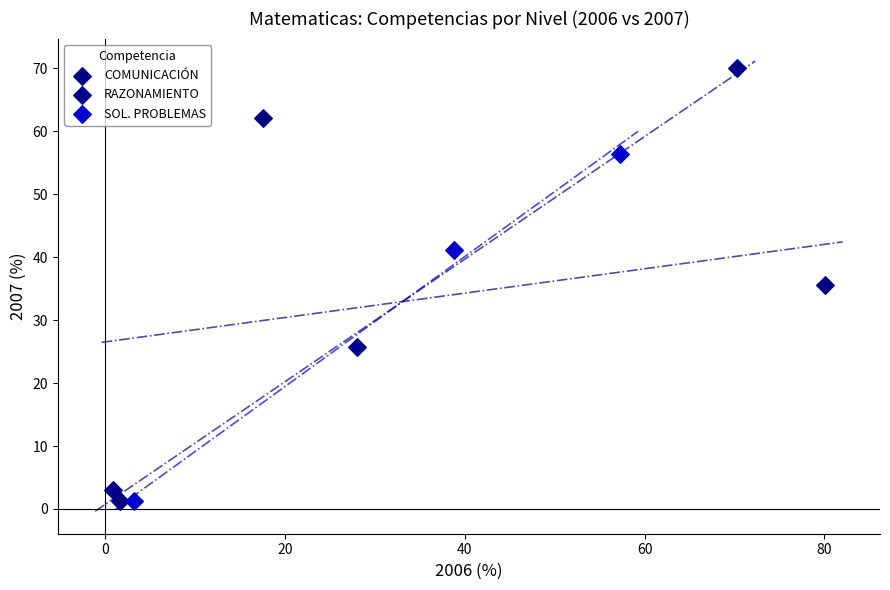

Which series reaches the maximum Y coordinate?

RAZONAMIENTO